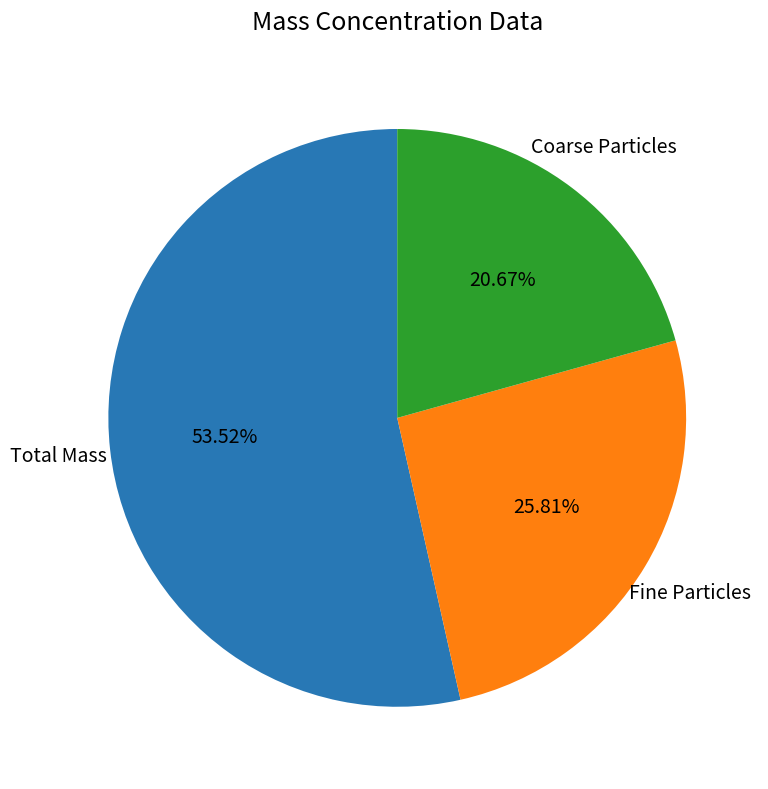

Rank the categories by value from lowest to highest.

Coarse Particles, Fine Particles, Total Mass